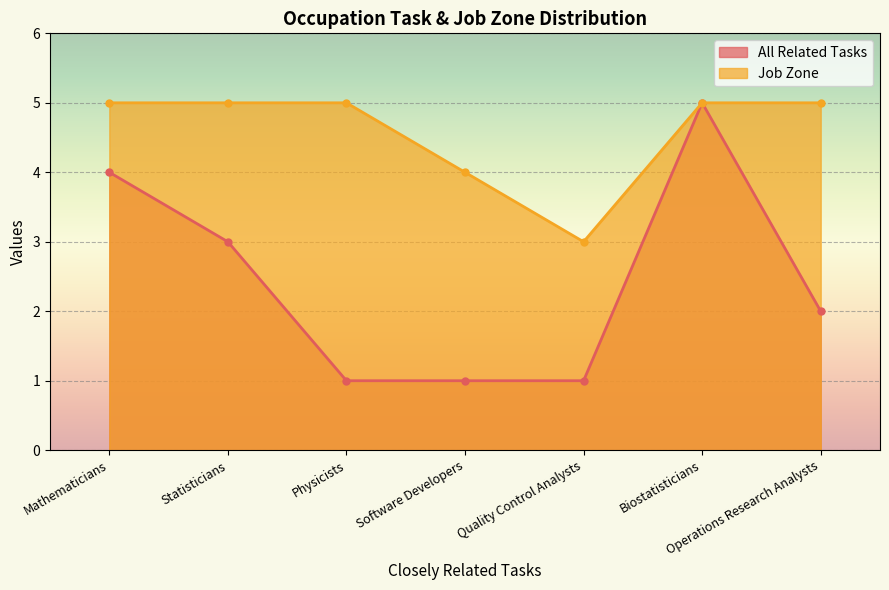

What is the value of the All Related Tasks point at the 6th from the left?

5